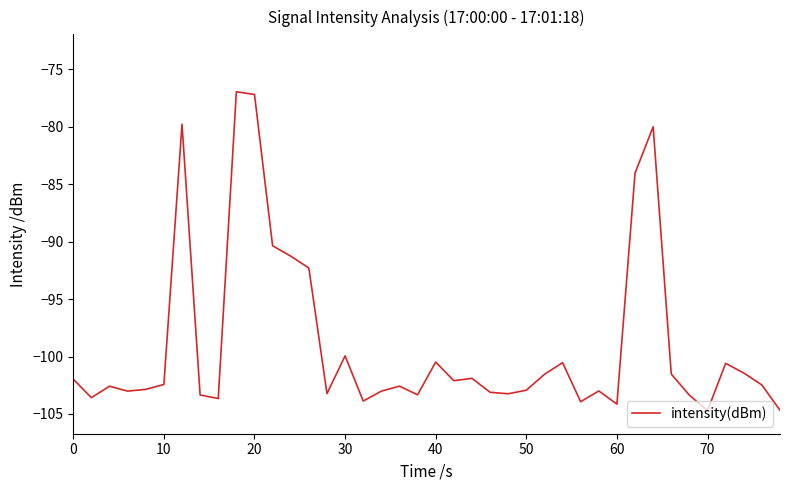

What is the difference between the maximum and minimum values?

27.8